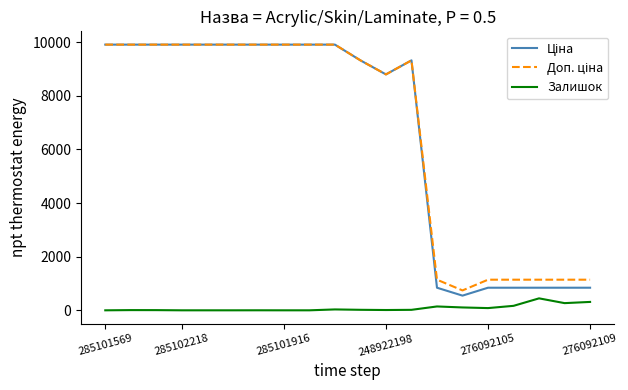

Which series has the largest total across all categories?

Доп. ціна